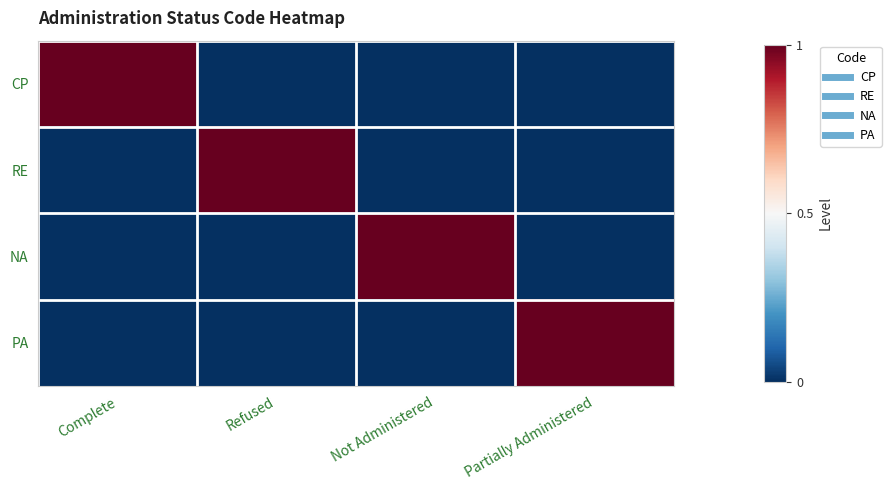

Reading left to right, list all the values displayed in this chart.

CP: Complete=1	Refused=0	Not Administered=0	Partially Administered=0
RE: Complete=0	Refused=1	Not Administered=0	Partially Administered=0
NA: Complete=0	Refused=0	Not Administered=1	Partially Administered=0
PA: Complete=0	Refused=0	Not Administered=0	Partially Administered=1